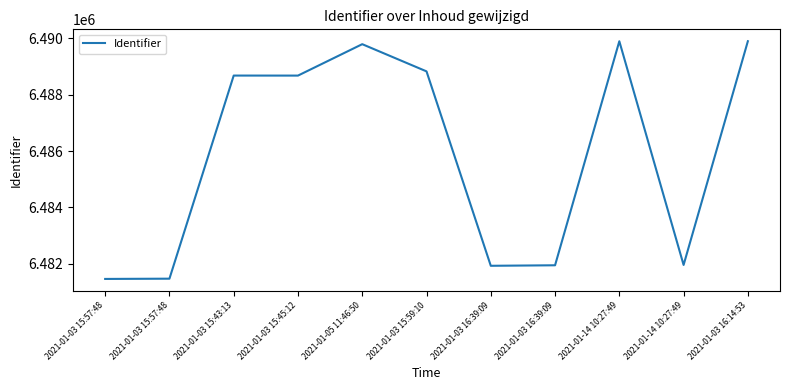

True or false: the data has more than 1 interior local peaks.

True